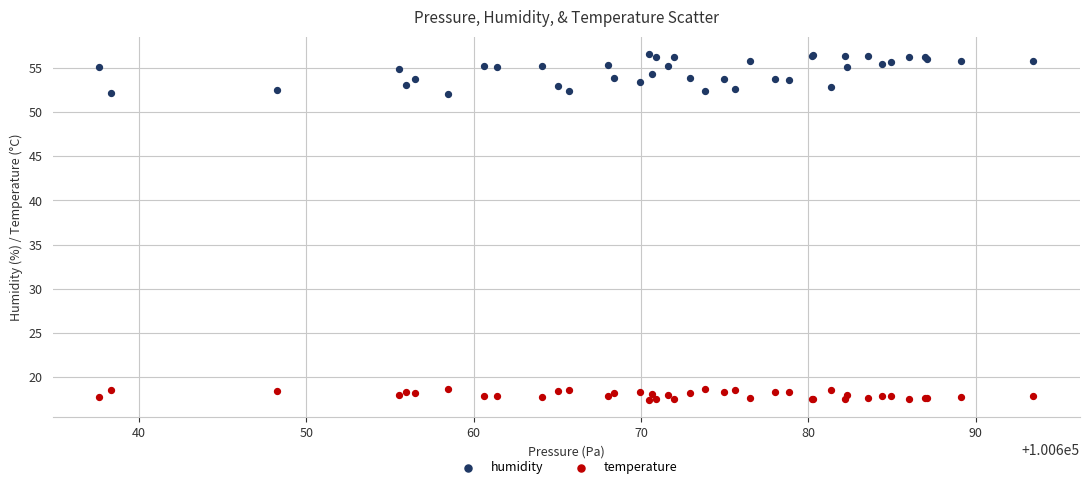

What is the X range (max minus min) for the scatter plot?

55.8